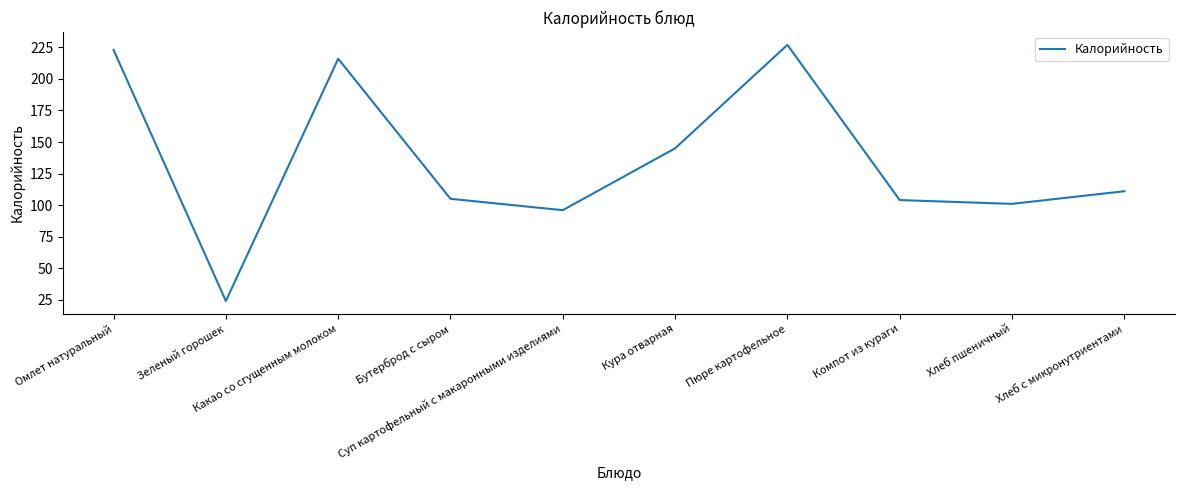

What is the difference between the maximum and minimum values?

203